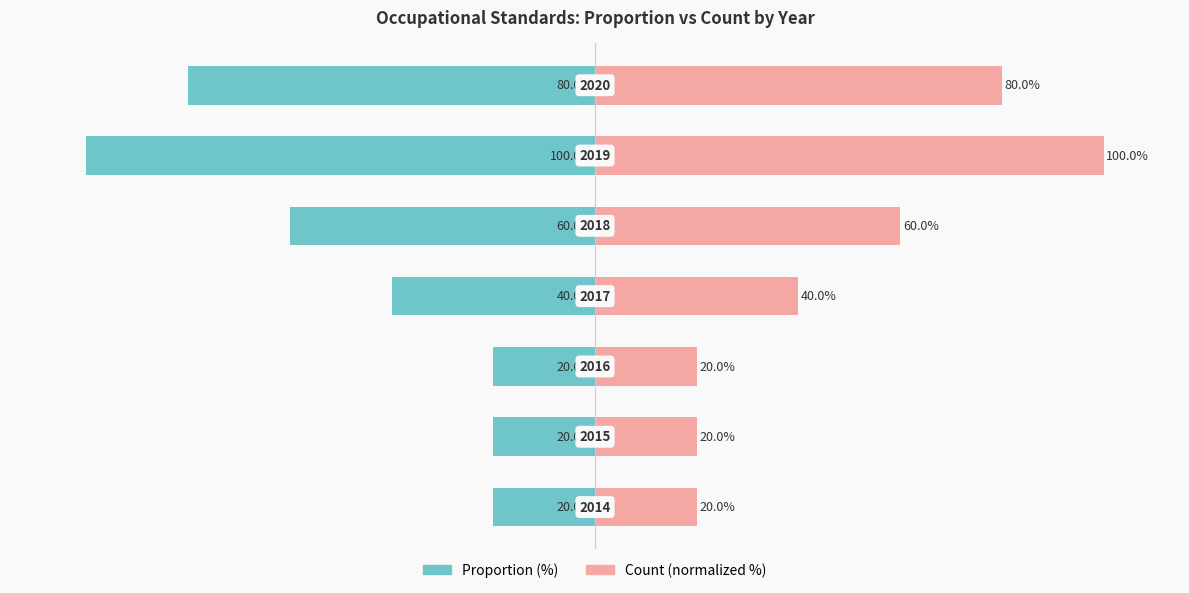

What is the average value of the Count (normalized %) series?

49